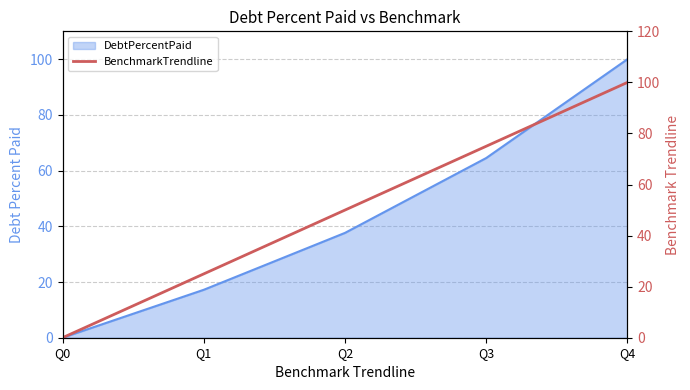

How many values are between 25 and 75?

3